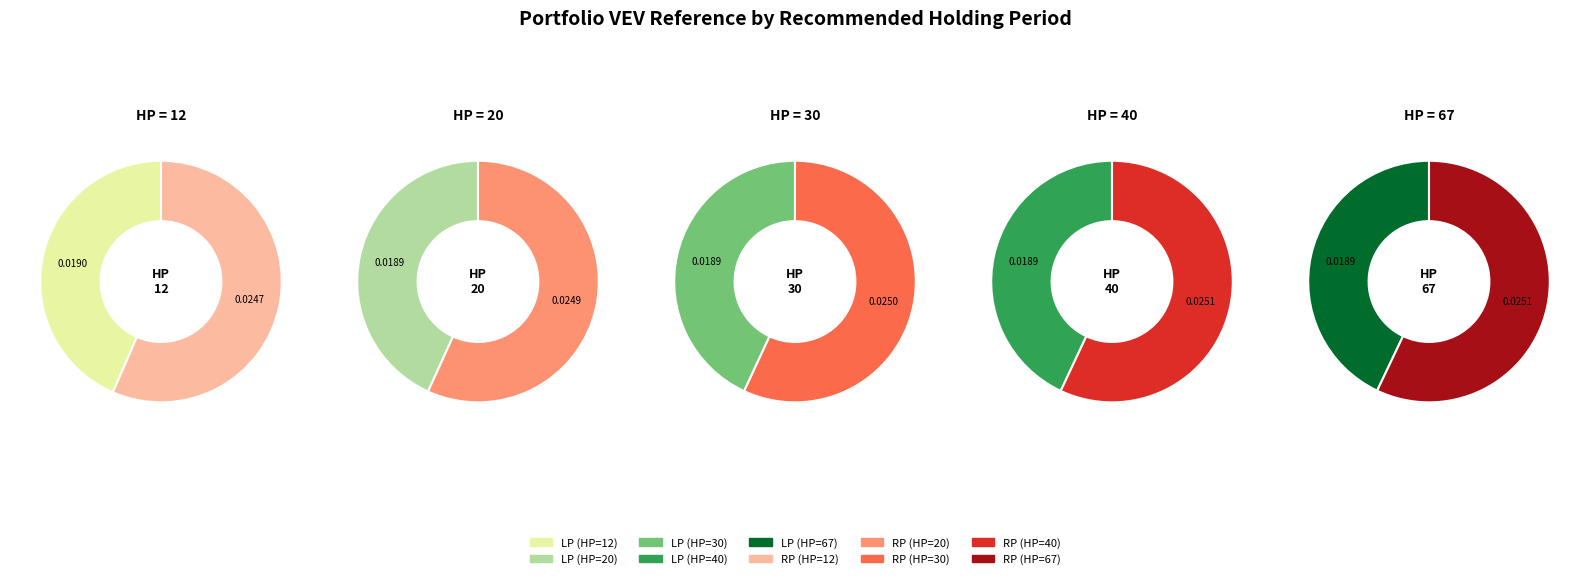

Combined, what portion of the pie is vev_rp and 2?

40.0%